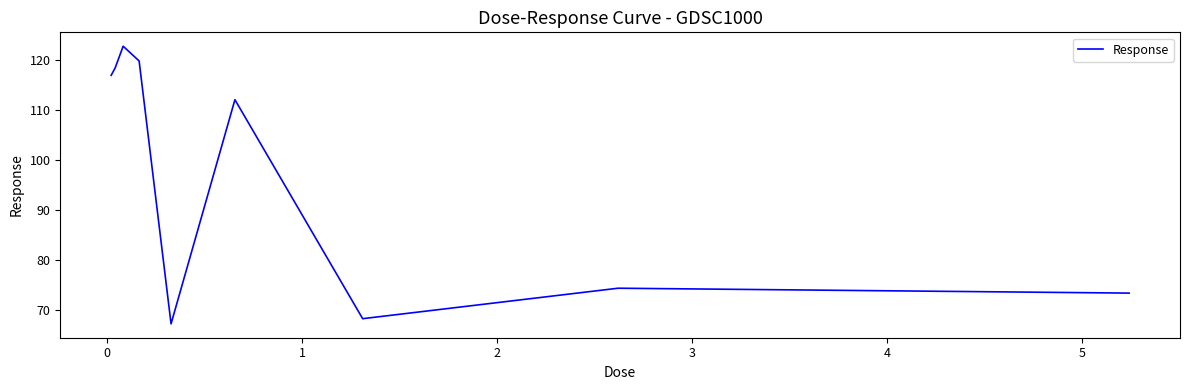

What is the smallest value displayed?

67.3